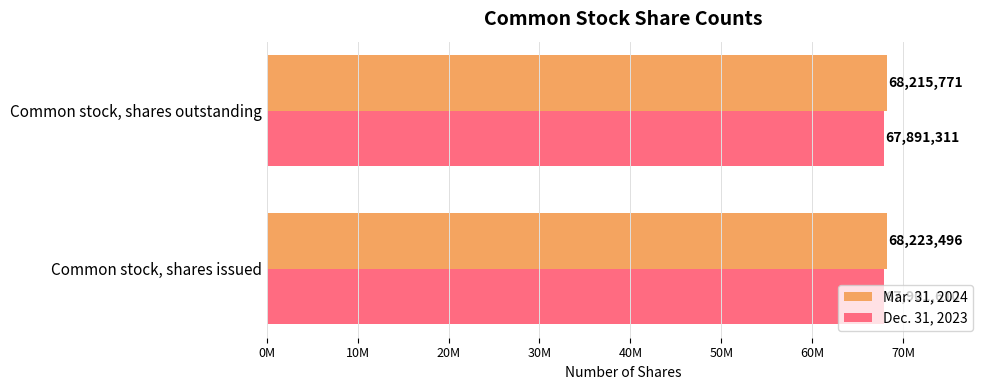

How many bars are there in each group?

2